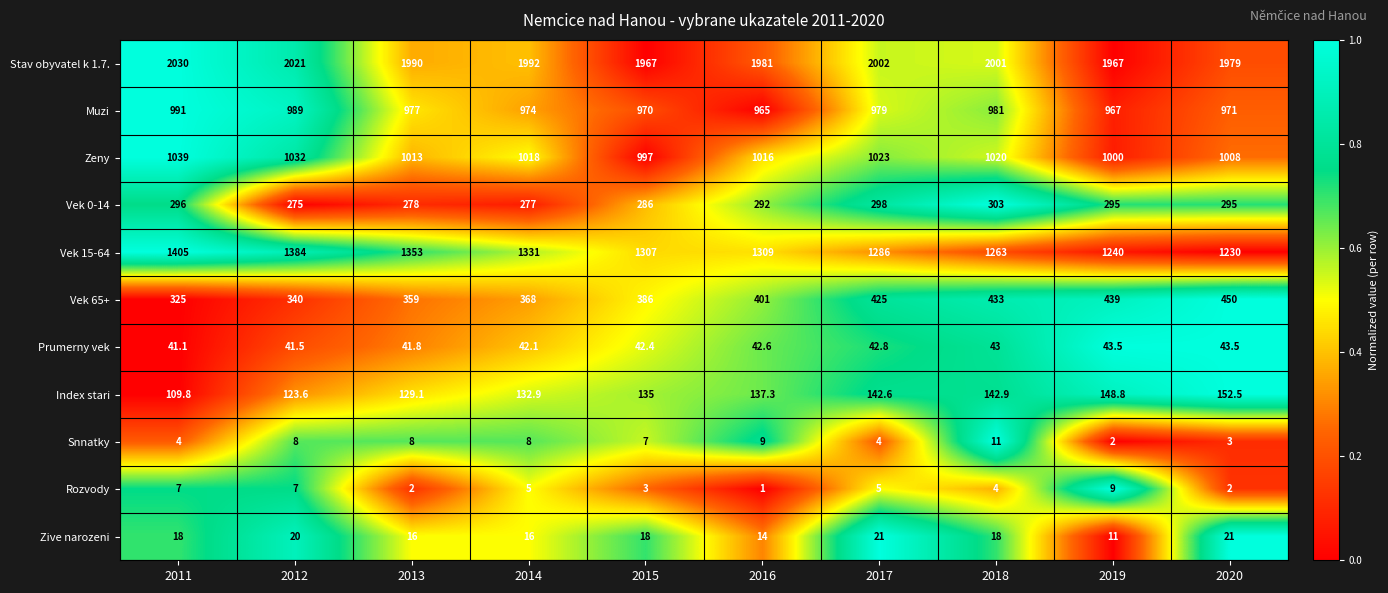

Rank the series at 2012 from lowest to highest value.

Rozvody, Snnatky, Zive narozeni, Prumerny vek, Index stari, Vek 0-14, Vek 65+, Muzi, Zeny, Vek 15-64, Stav obyvatel k 1.7.